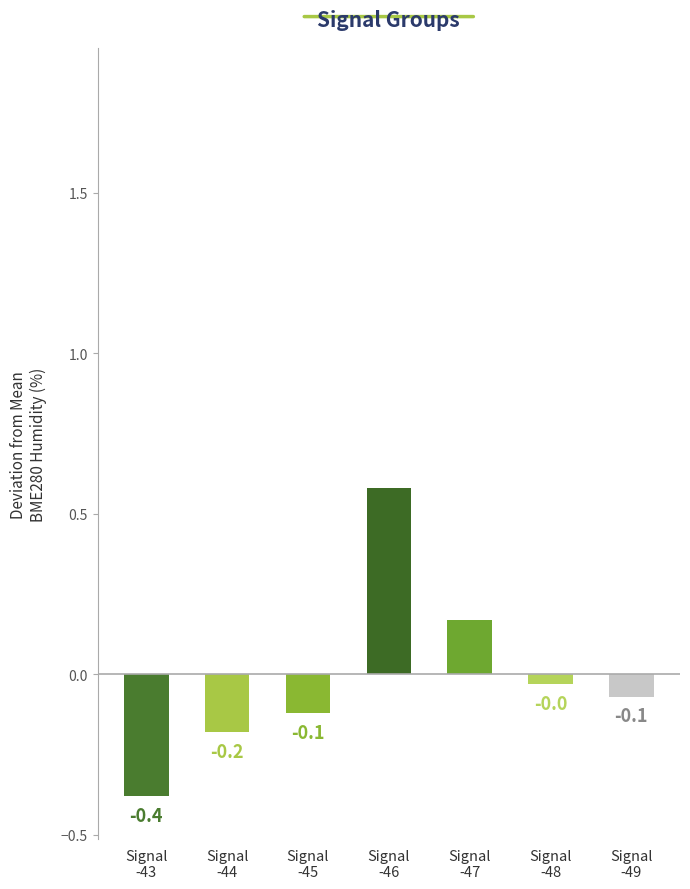

What is the smallest value displayed?

-0.4